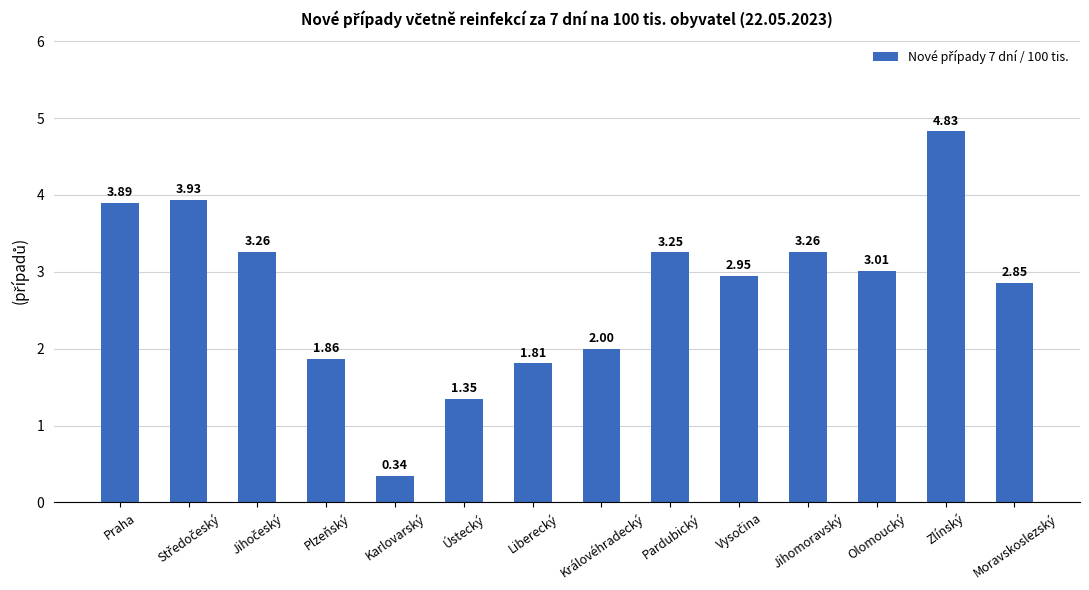

Where is the data nearest to the value 2?

Královéhradecký